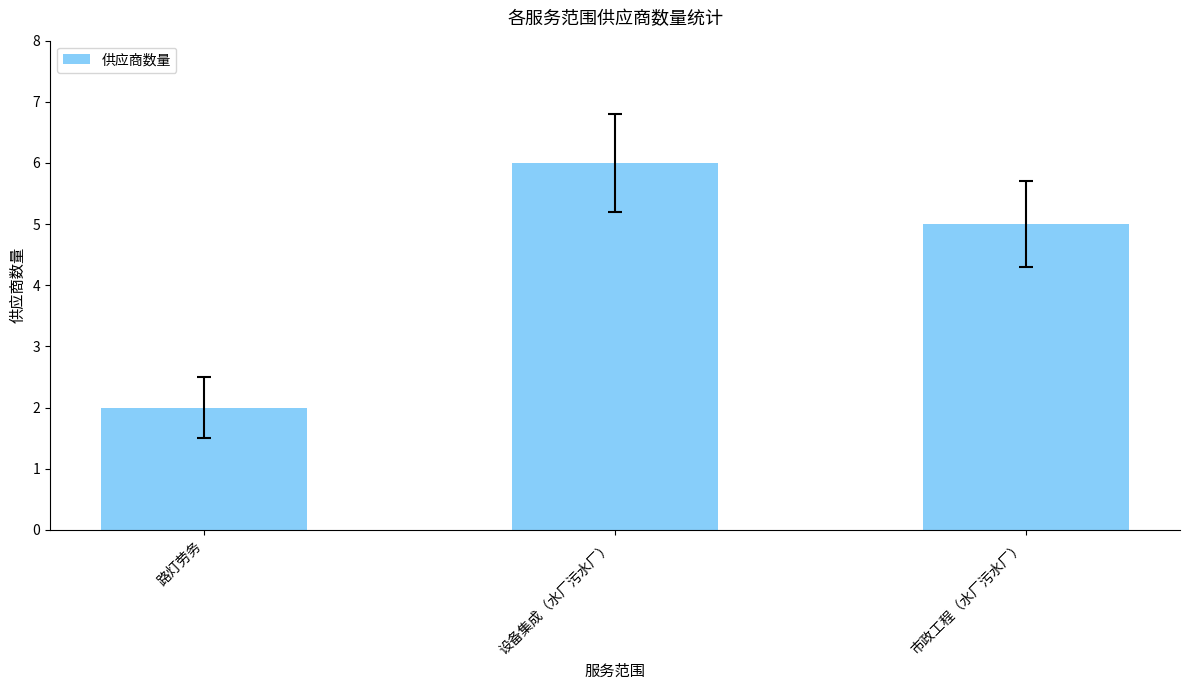

What is the change in value from 设备集成（水厂污水厂） to 市政工程（水厂污水厂）?

-1